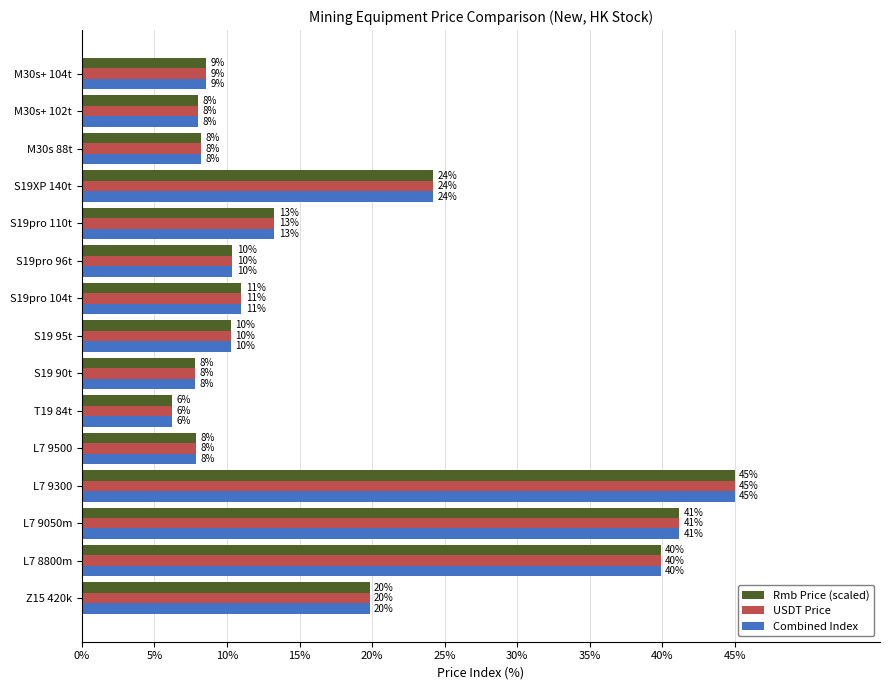

At how many categories does at least one series exceed 25?

3